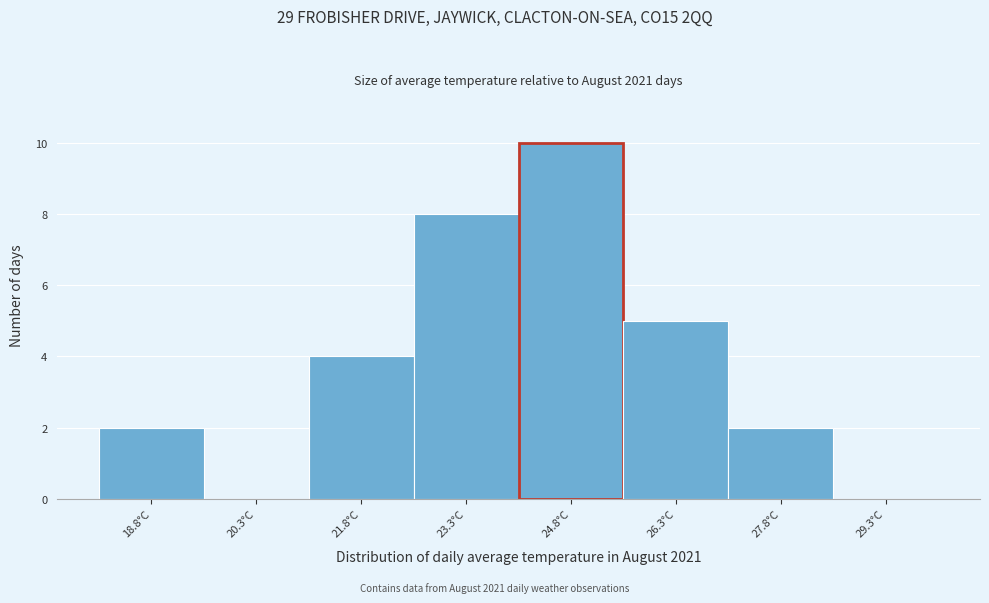

Reading left to right, list every bar in this chart as the range it spans on the x-axis followed by its height. Neither the bar edges nor the heights are printed on the chart, so give them approximately, as read against the axes.

18.05 to 19.55: 2
19.55 to 21.05: 0
21.05 to 22.55: 4
22.55 to 24.05: 8
24.05 to 25.55: 10
25.55 to 27.05: 5
27.05 to 28.55: 2
28.55 to 30.05: 0